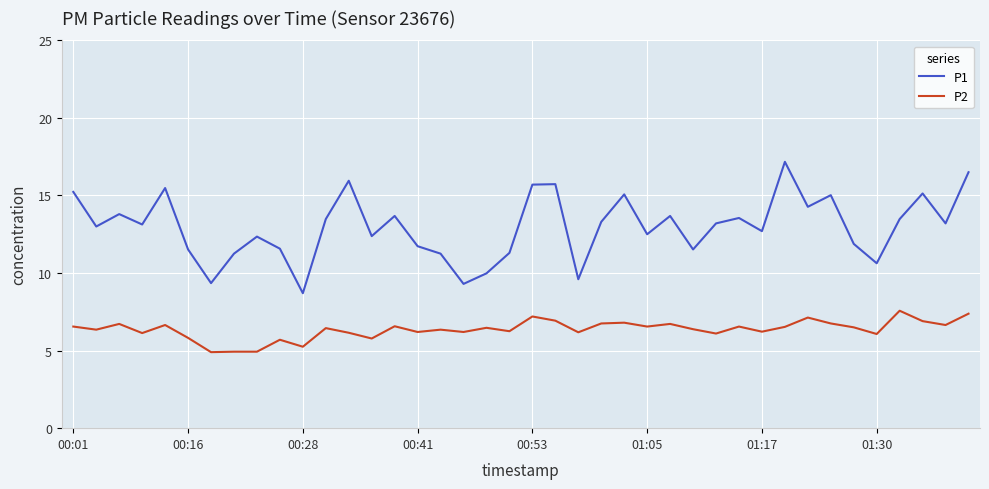

True or false: P1 and P2 cross at least once.

False